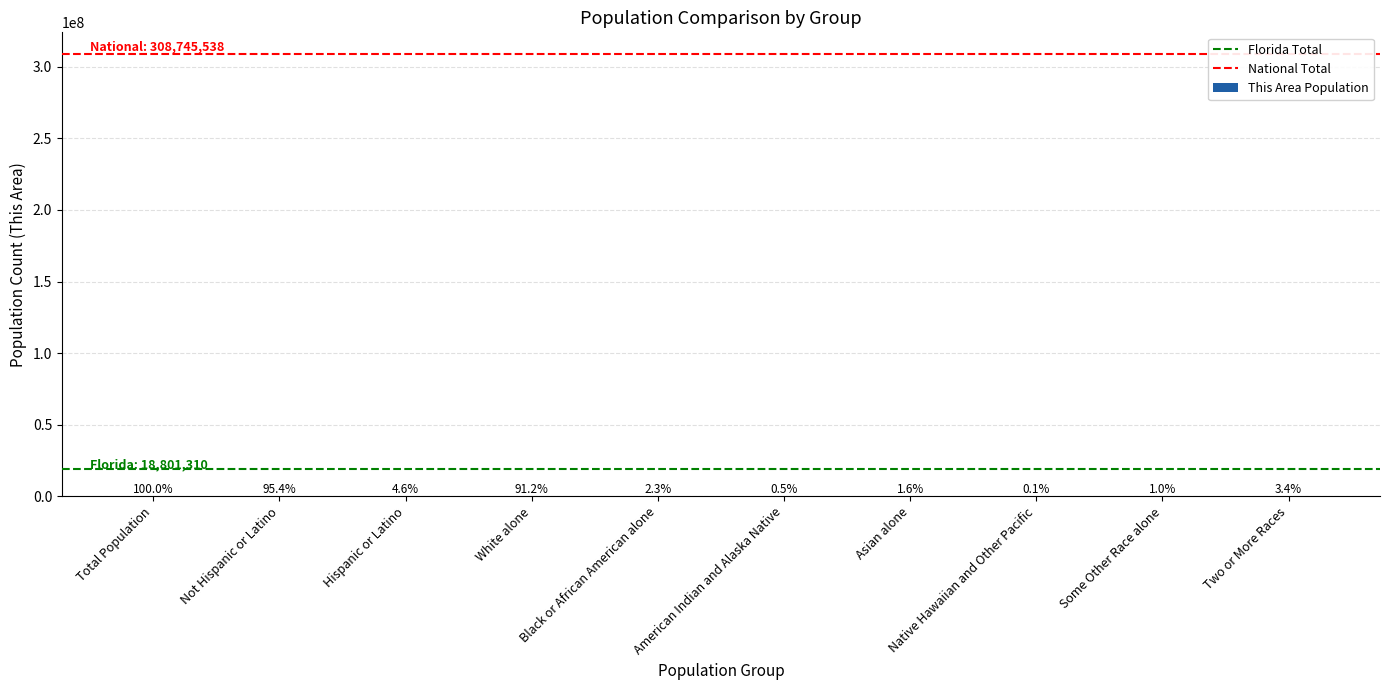

What is the ratio of the value at Asian alone to the value at Black or African American alone?

0.7